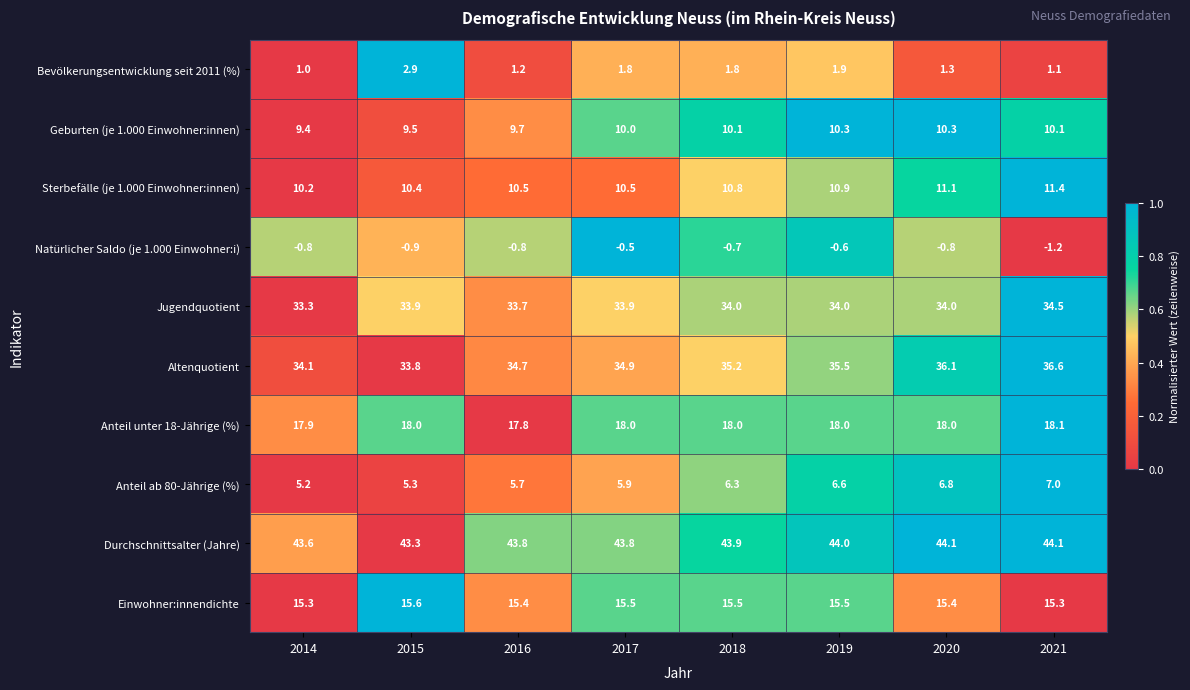

Which series has the largest range (max minus min)?

Altenquotient